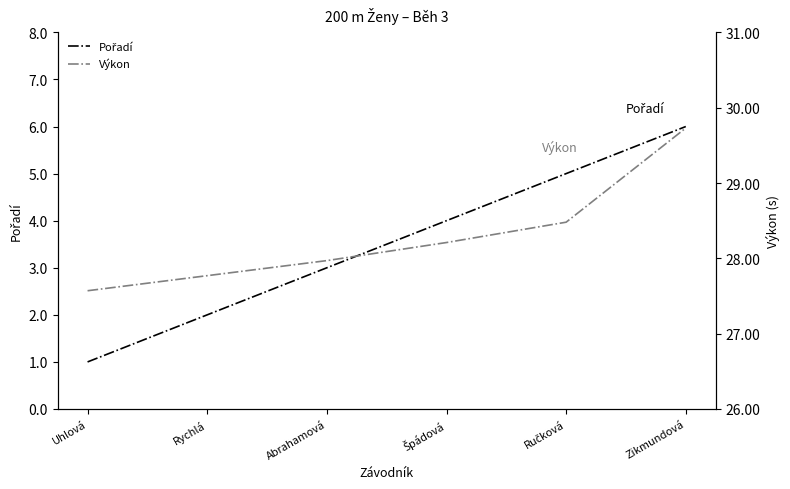

What is the average value of the Pořadí series?

3.5